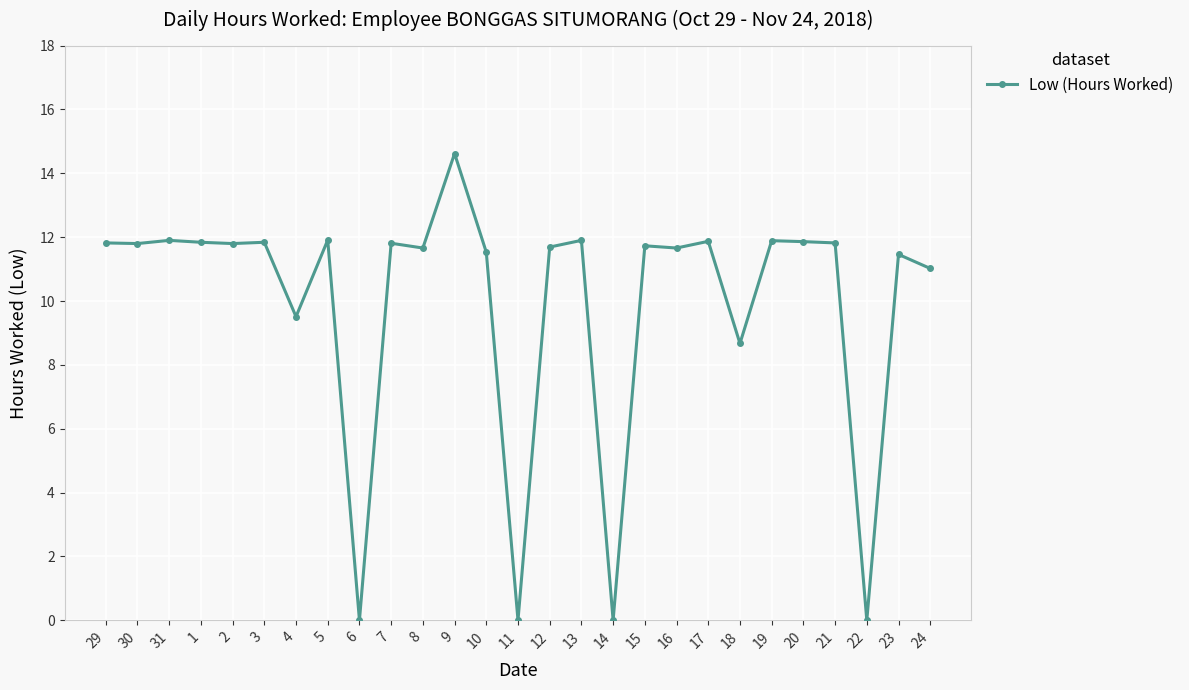

What is the difference between the second highest and minimum values?

11.9